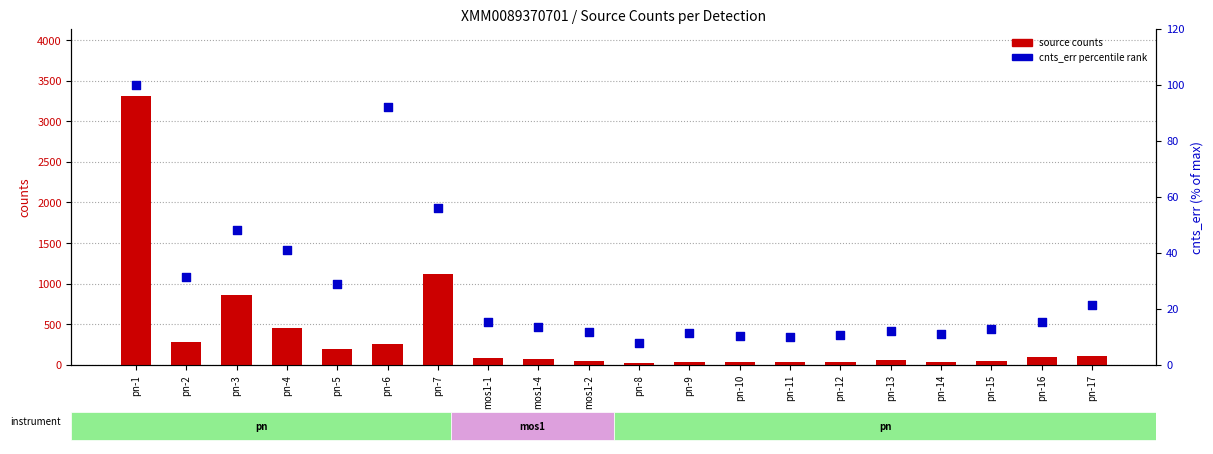

Which series has the widest spread of Y values?

source counts